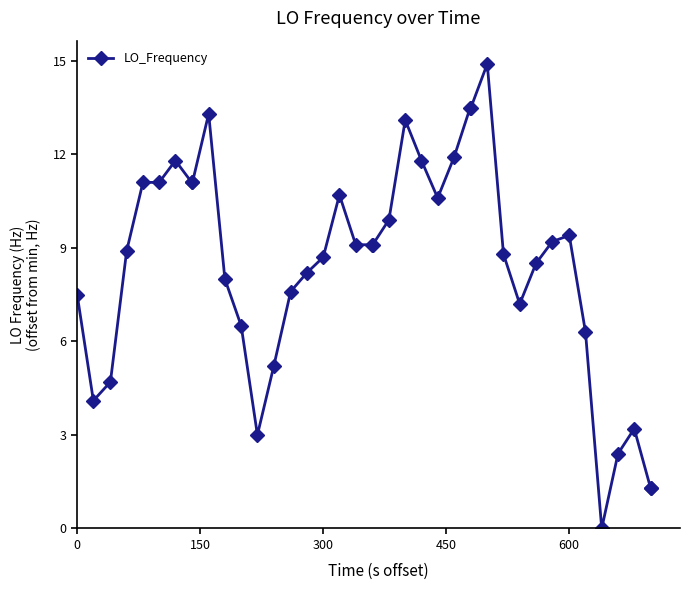

Reading right to left, extract all data points from this chart.

1.3	1.3	3.2	2.4	0.0	6.3	9.4	9.2	8.5	7.2	8.8	14.9	13.5	13.5	11.9	10.6	11.8	13.1	9.9	9.1	9.1	9.1	10.7	8.7	8.2	7.6	5.2	3.0	6.5	8.0	13.3	11.1	11.1	11.8	11.1	11.1	8.9	4.7	4.1	7.5